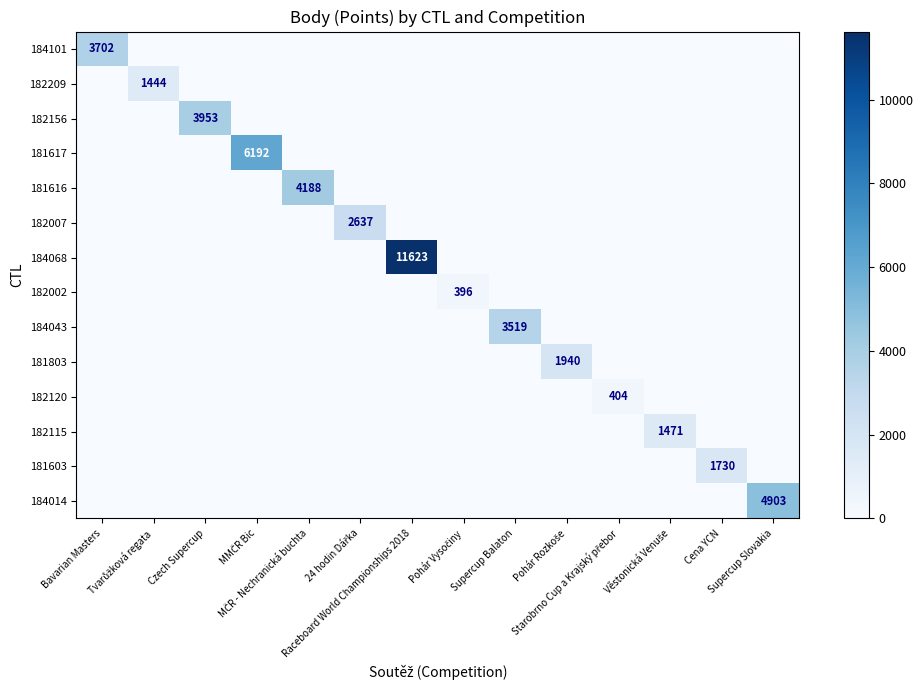

The 181616 series shows 2092 at Tvarůžková regata. True or false?

False